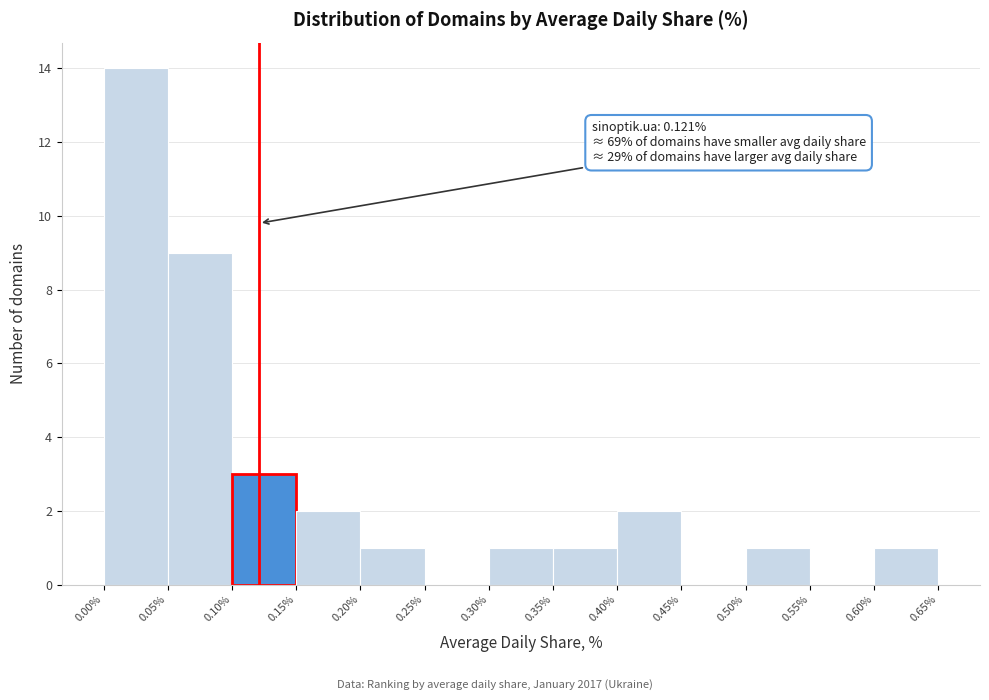

Which range on the x-axis has the tallest bar?

0.00% to 0.05%